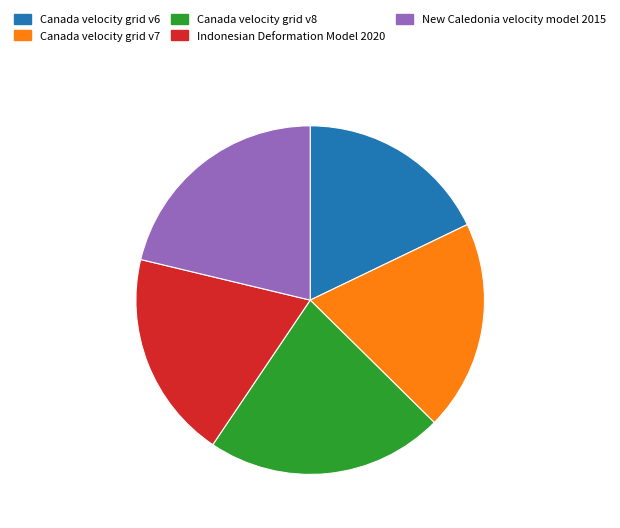

Do New Caledonia velocity model 2015 and Canada velocity grid v6 together represent more than half of the pie?

No